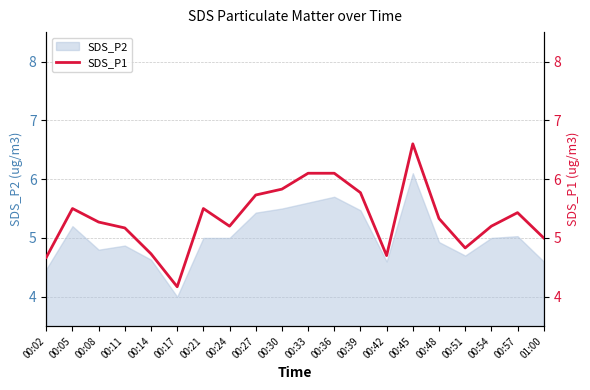

What is the minimum value for SDS_P2?

4.0